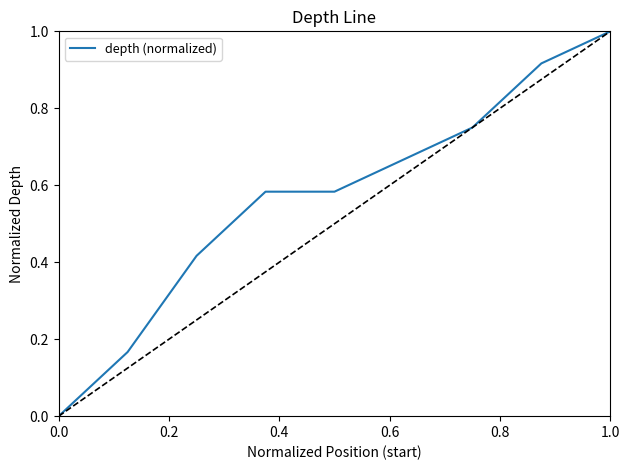

What is the maximum value shown in the chart?

1.0